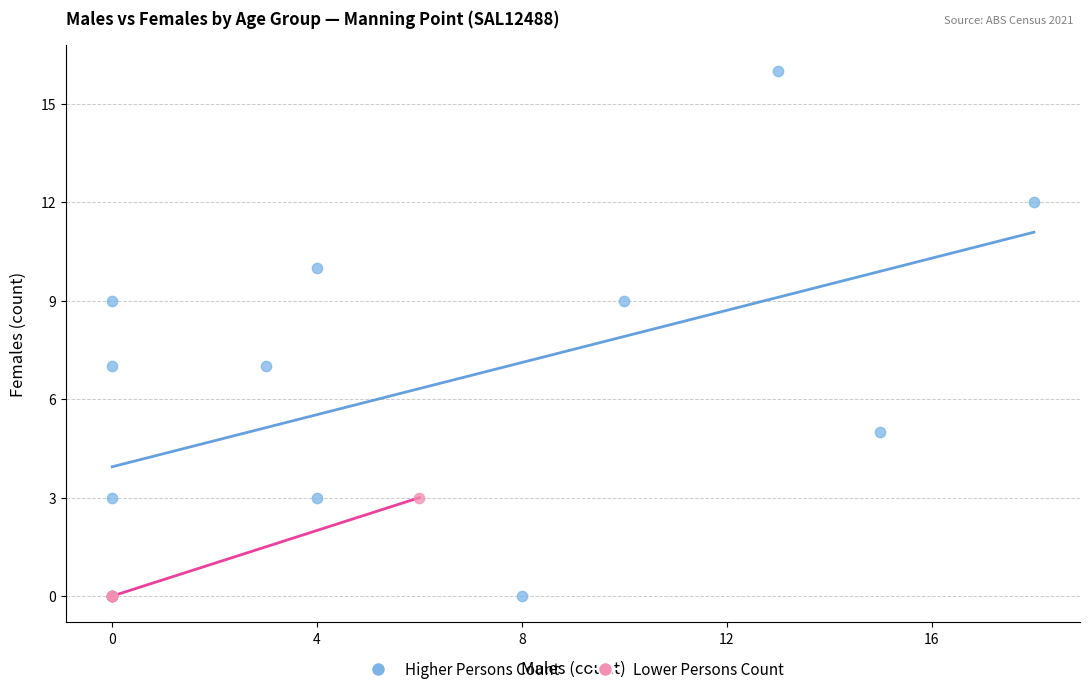

Which series has the widest spread of Y values?

Higher Persons Count